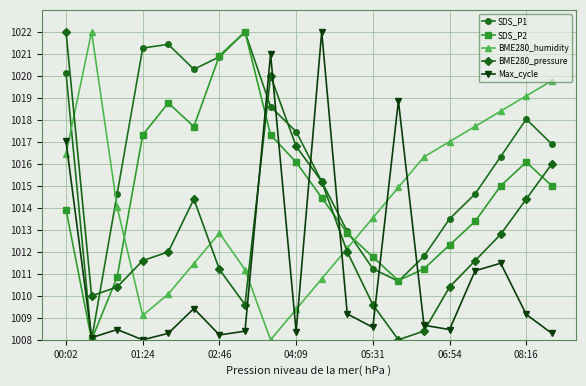

True or false: SDS_P2 has more than 2 points higher than both neighbors.

True